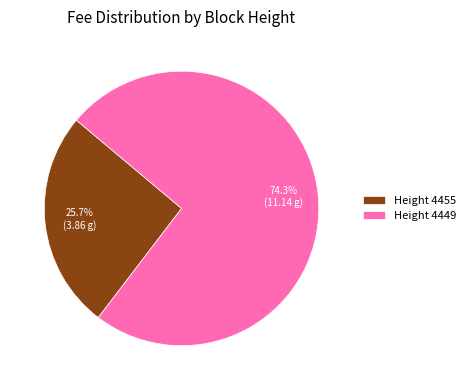

Which has a higher value, Height 4449 or Height 4455?

Height 4449